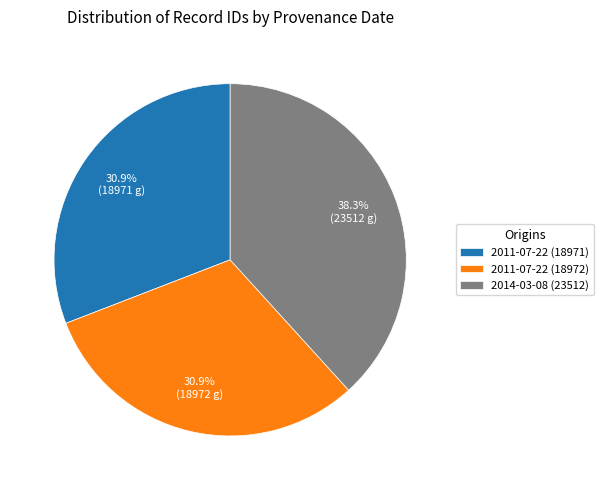

Is there a majority slice in this chart?

No